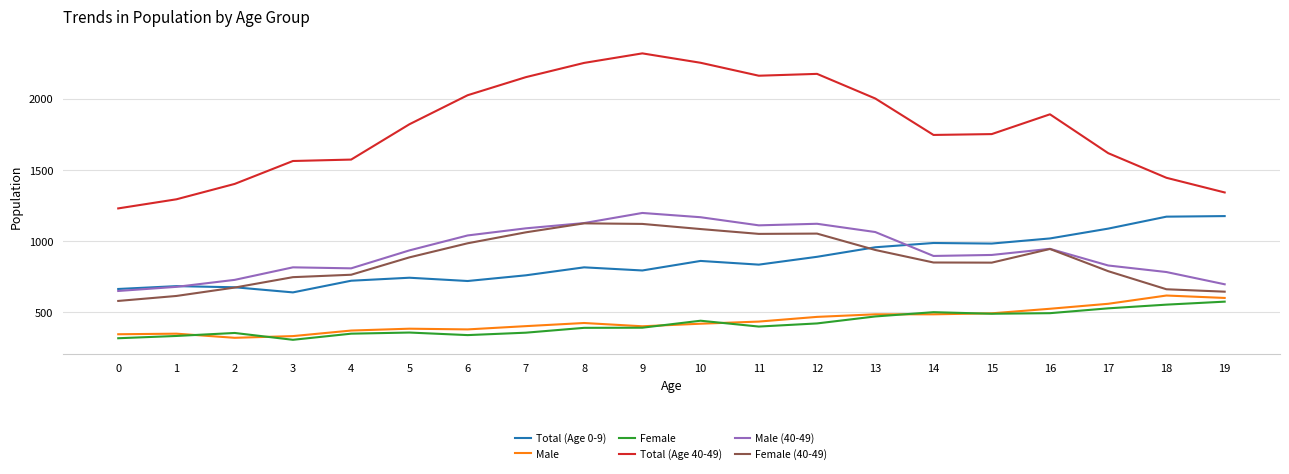

The value of Total (Age 40-49) at 11 is 2162. True or false?

True